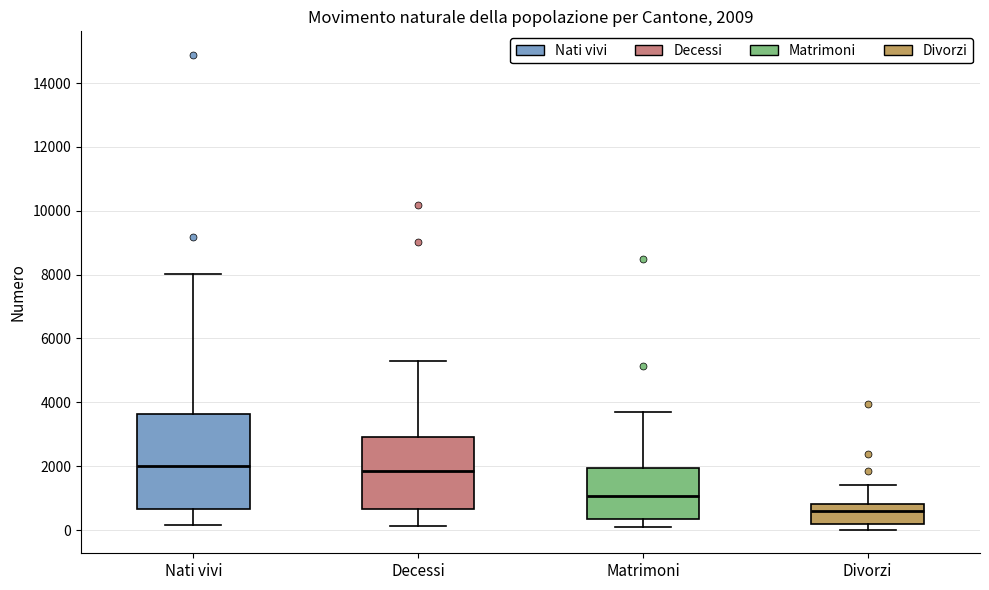

Which box is the tallest, from its lower edge to its upper edge?

Nati vivi